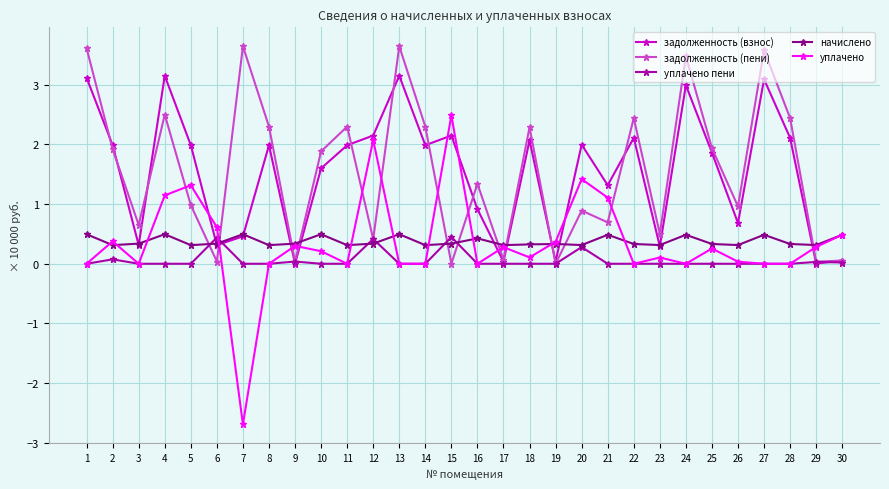

How many lines are shown in the chart?

5